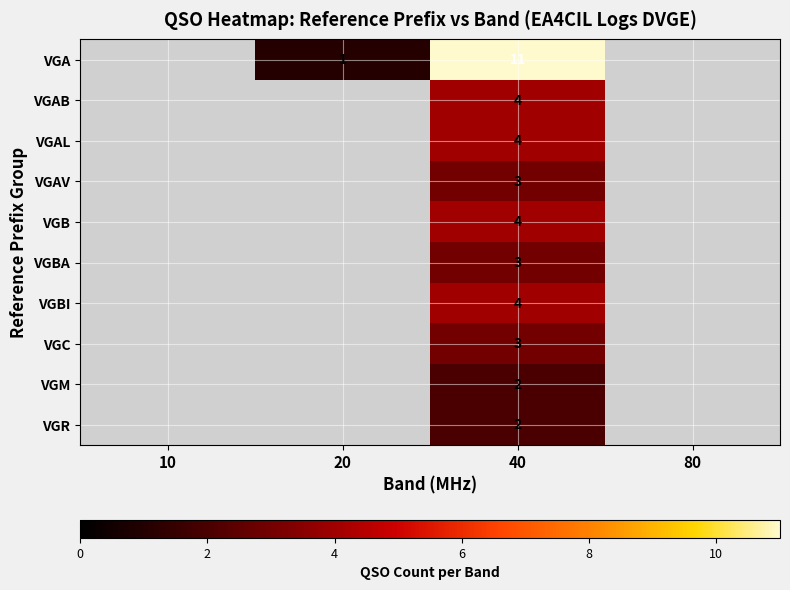

Between 10 and 80, which is larger?

80